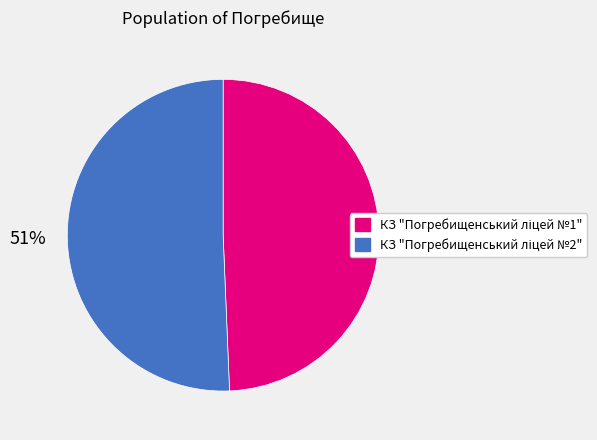

Is there any slice that represents more than half of the pie?

Yes